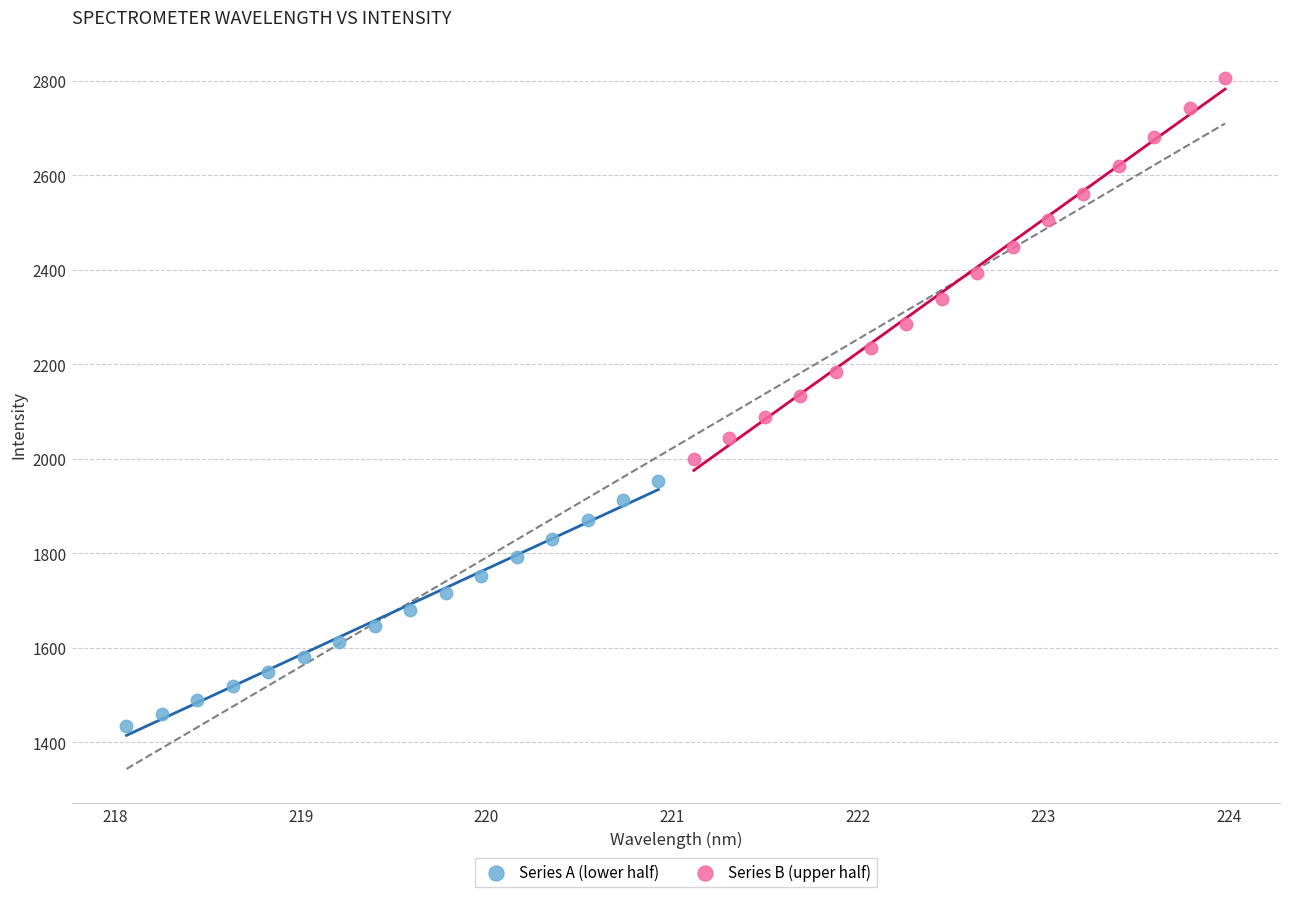

What are all the series names shown in the legend?

Series A (lower half), Series B (upper half)